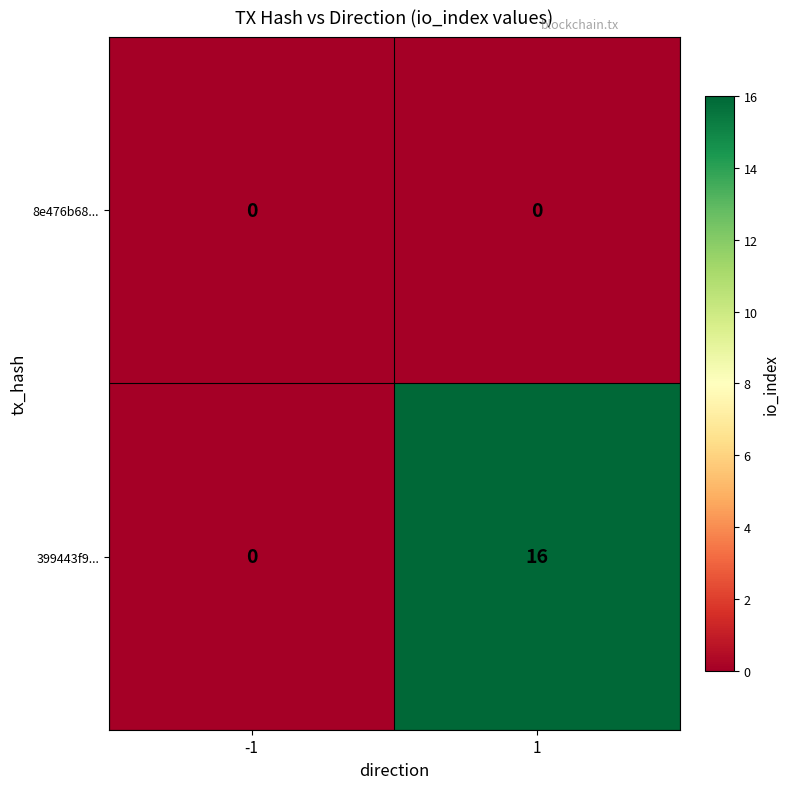

Which series has the largest total across all categories?

399443f9...